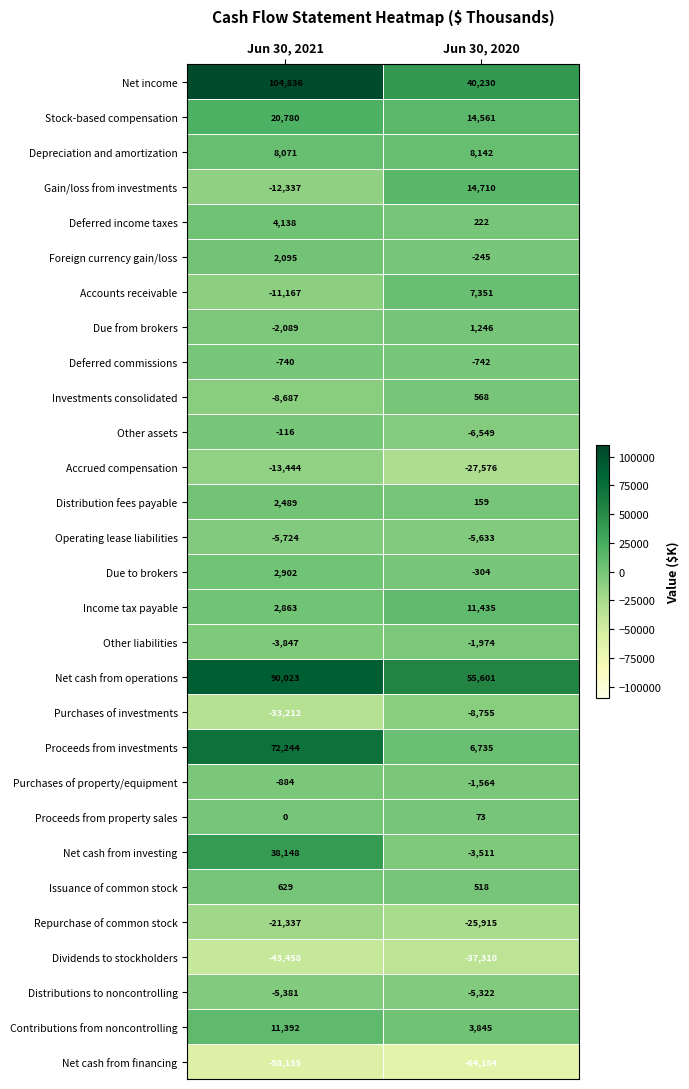

What value does the Distributions to noncontrolling series have at Jun 30, 2021, to the nearest 10?

-5380